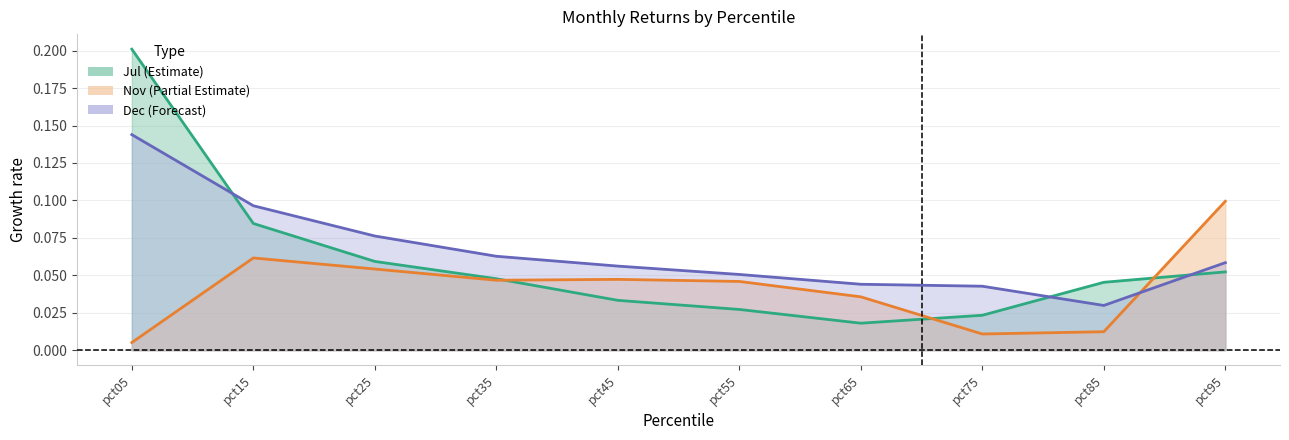

Which series has the largest total across all categories?

Dec